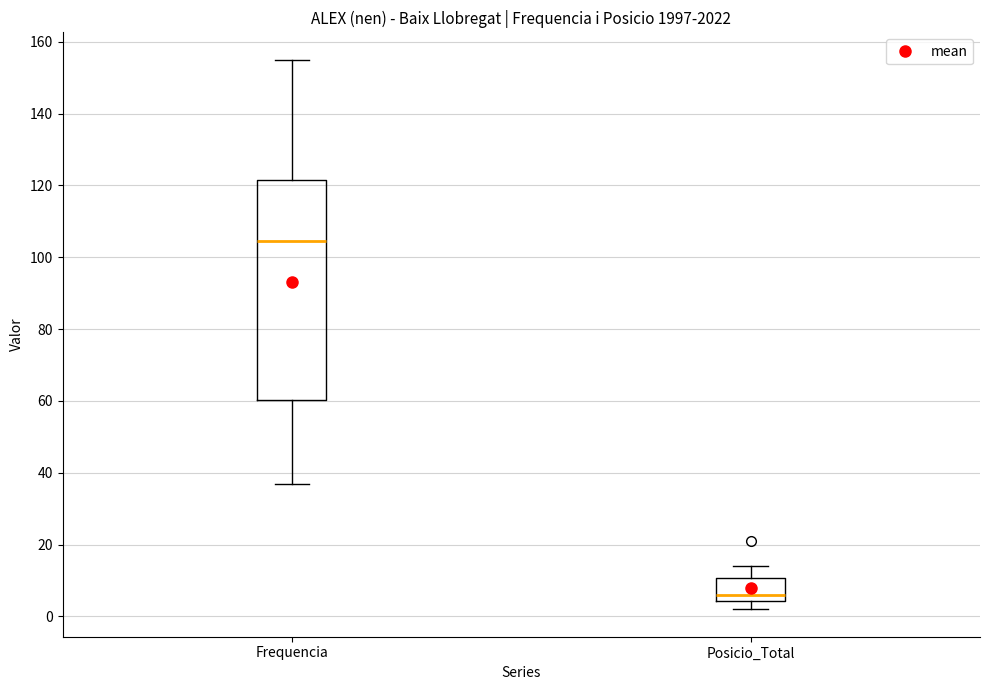

Which box's median line is the lowest?

Posicio_Total